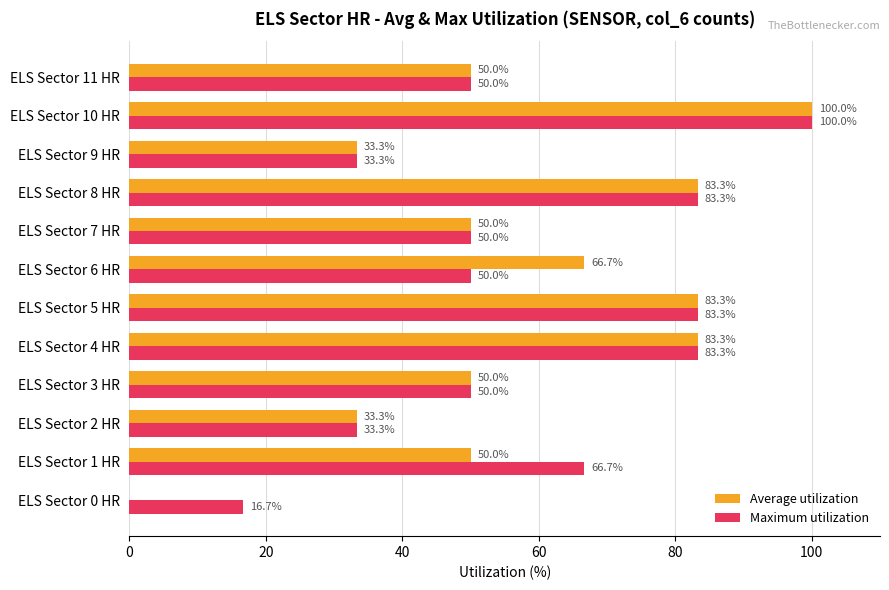

At which label does Average utilization reach its peak?

ELS Sector 10 HR